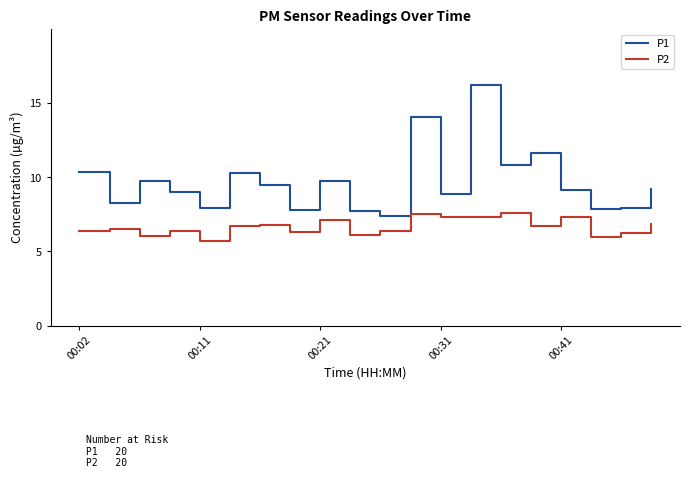

Which series has the largest range (max minus min)?

P1